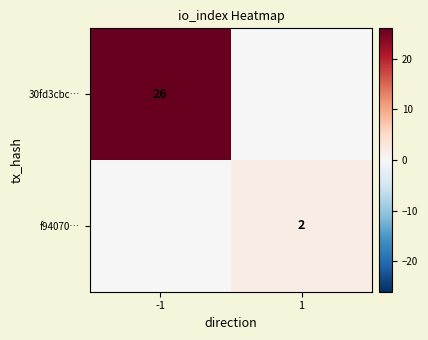

What is the total value across all series at -1?

26